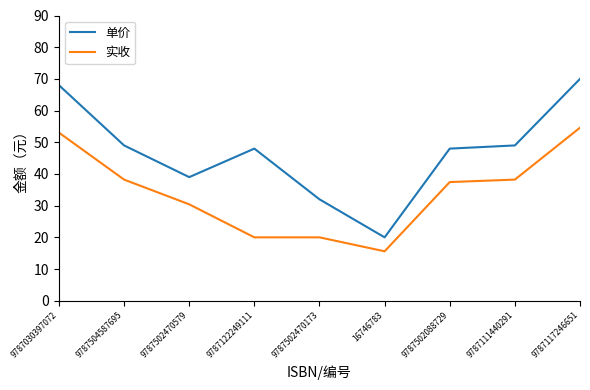

Which series has the largest total across all categories?

单价